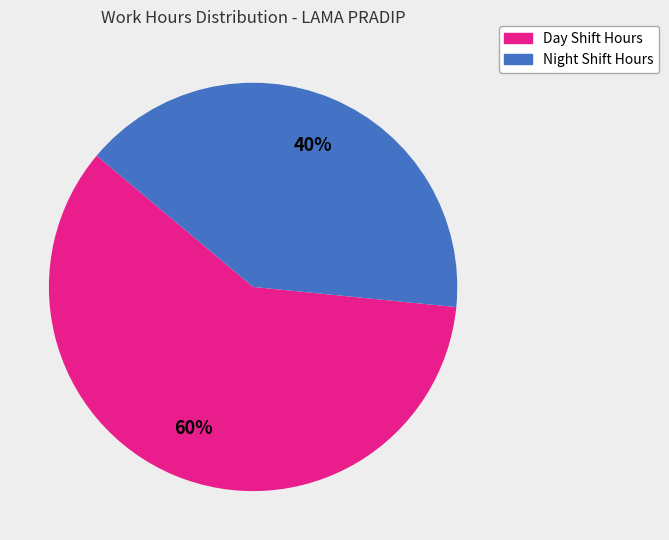

Count the number of slices in the pie.

2